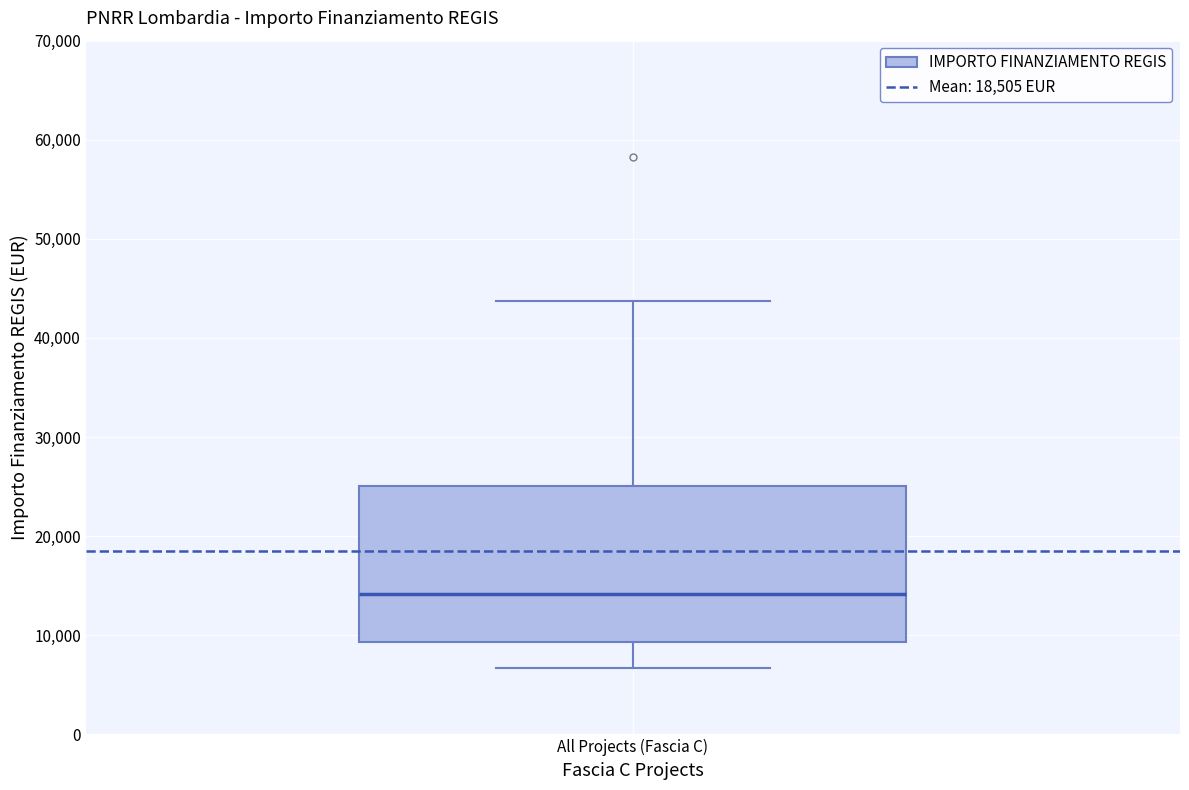

Where does the upper whisker of the box for All Projects (Fascia C) end on the y-axis? The values are not printed on the chart, so give them approximately, as read against the axis.

44000